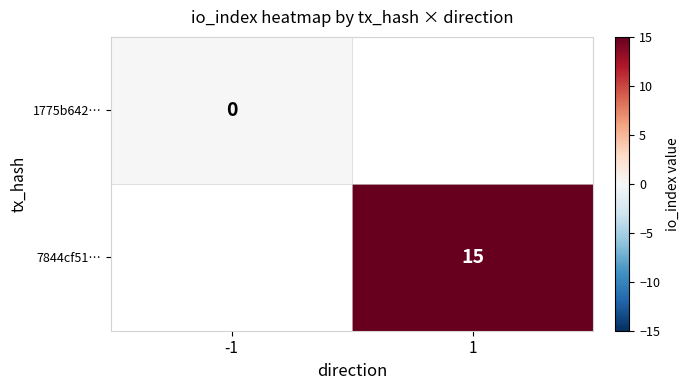

True or false: 7844cf51… has a value of 15 at 1.

True